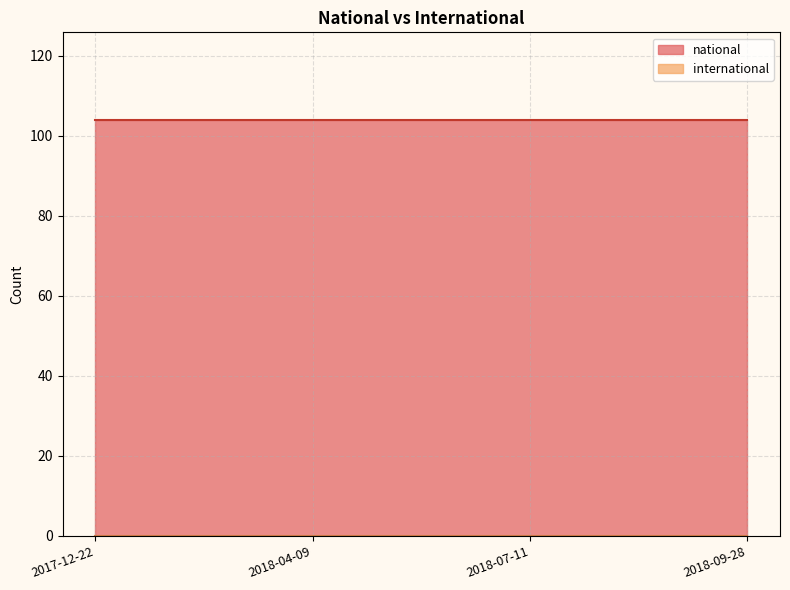

True or false: international and national intersect in this chart.

False